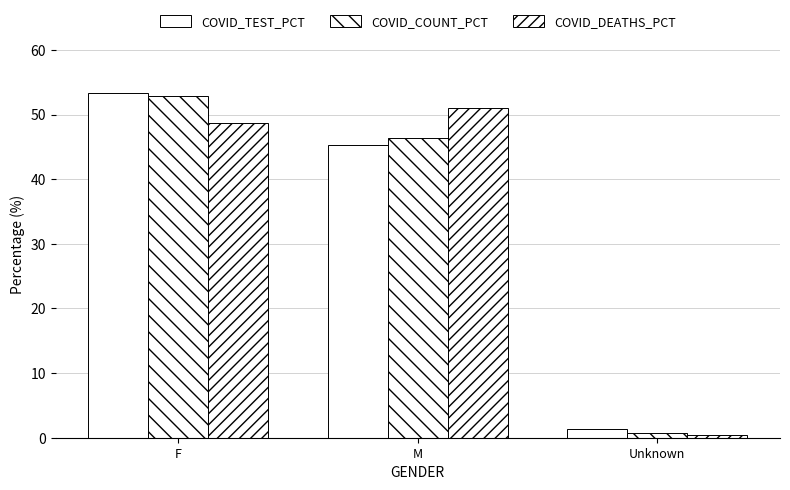

Reading left to right, what are all the values shown in this chart?

COVID_TEST_PCT: 53.3	45.4	1.3
COVID_COUNT_PCT: 52.9	46.4	0.8
COVID_DEATHS_PCT: 48.6	51.0	0.4